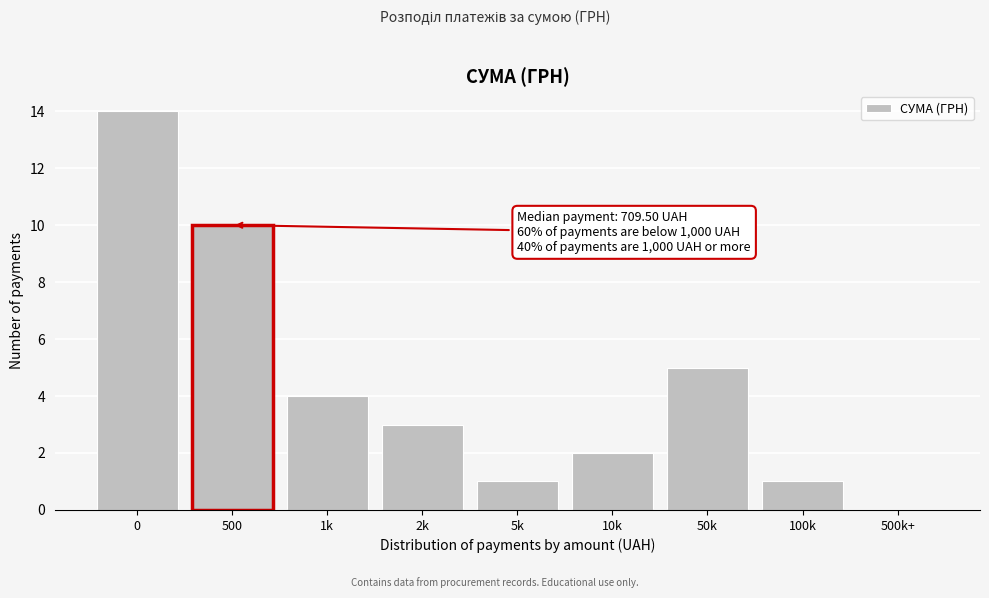

Reading right to left, extract all data points from this chart.

500k+=0	100k=1	50k=5	10k=2	5k=1	2k=3	1k=4	500=10	0=14